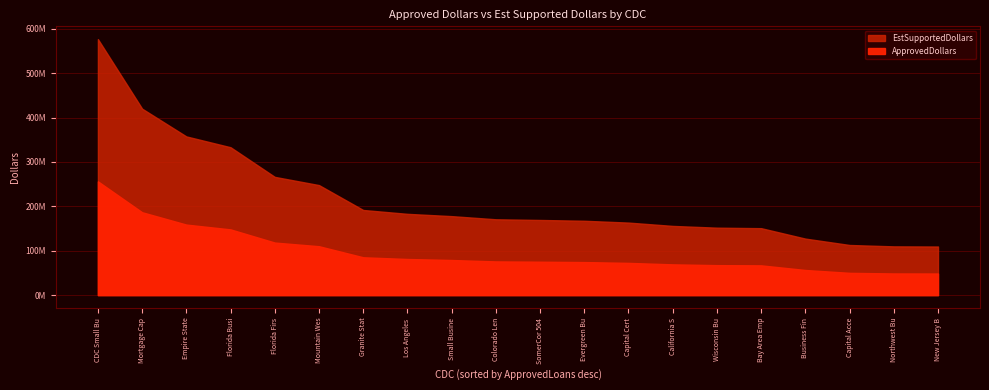

True or false: ApprovedDollars and EstSupportedDollars cross at least once.

False